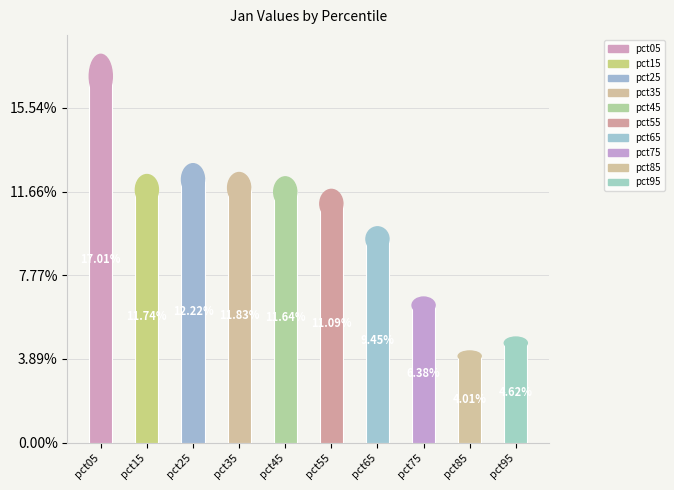

How many slices are in this pie chart?

10